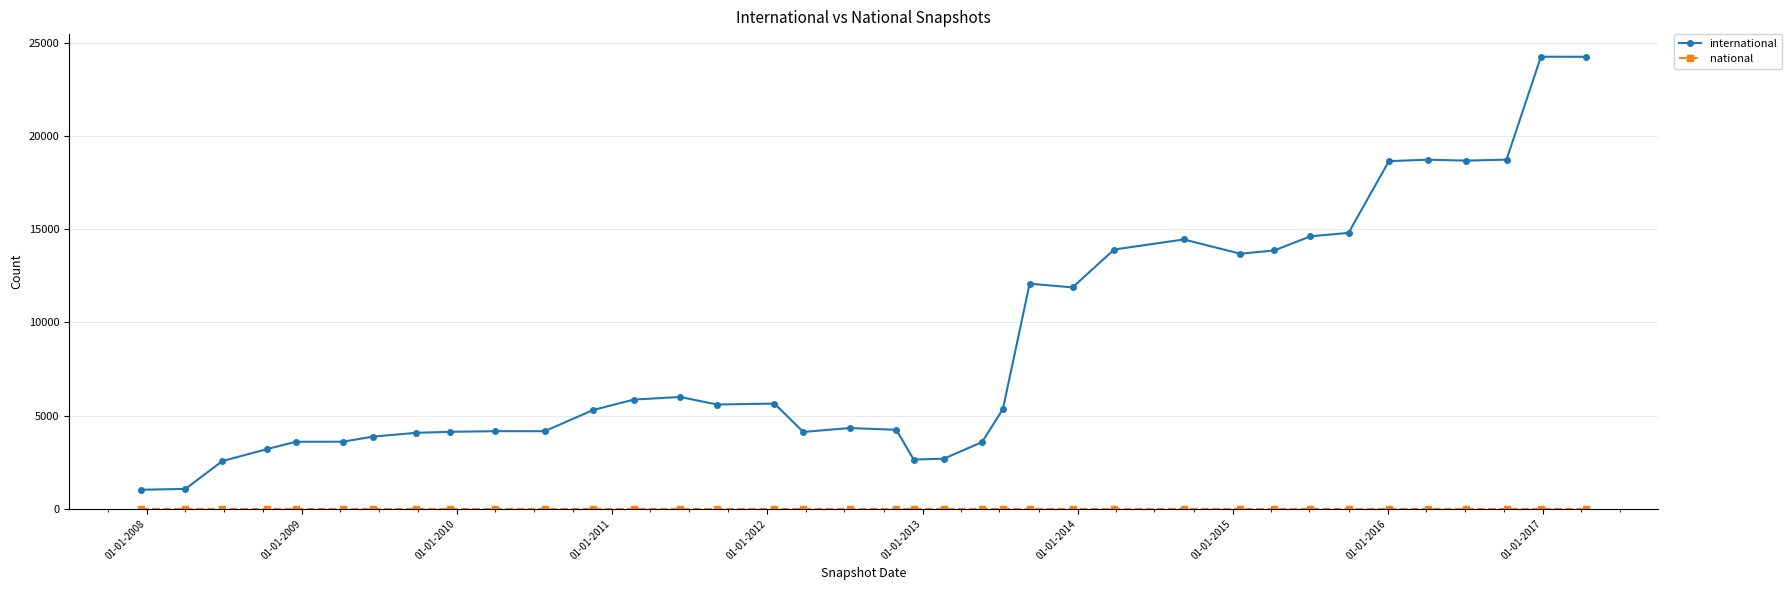

What is the maximum value shown in the chart?

24251